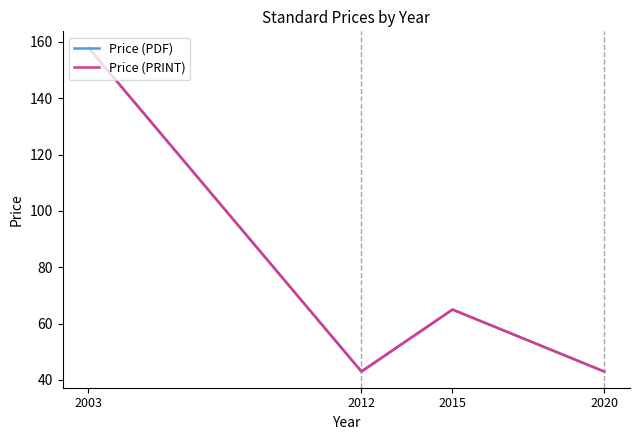

True or false: Price (PRINT) and Price (PDF) intersect in this chart.

False